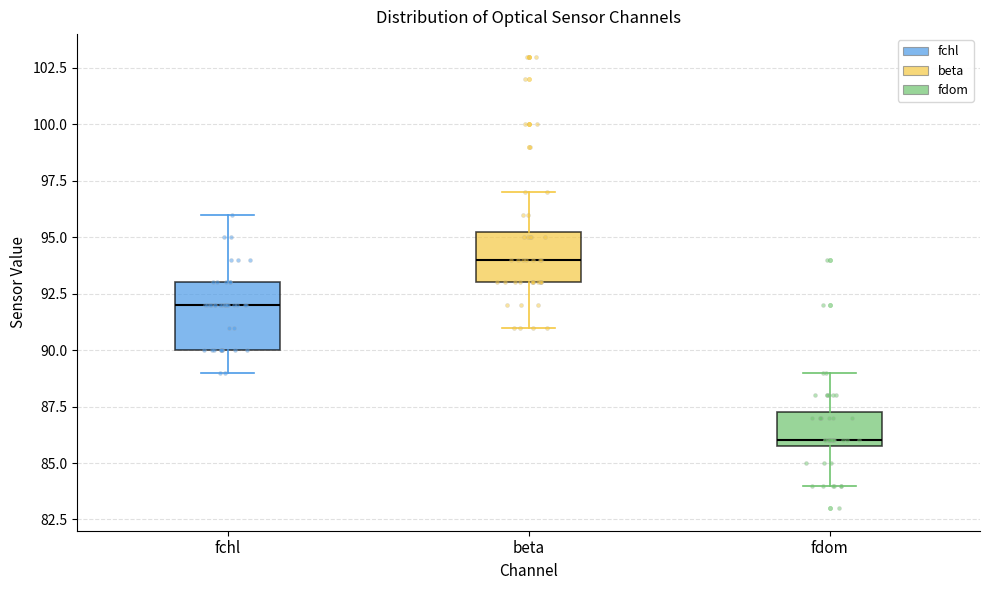

Which box is the tallest, from its lower edge to its upper edge?

fchl